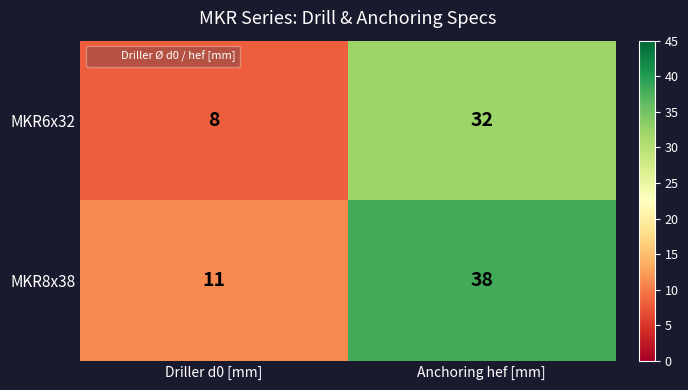

Which category has the lowest value in the MKR8x38 series?

Driller d0 [mm]